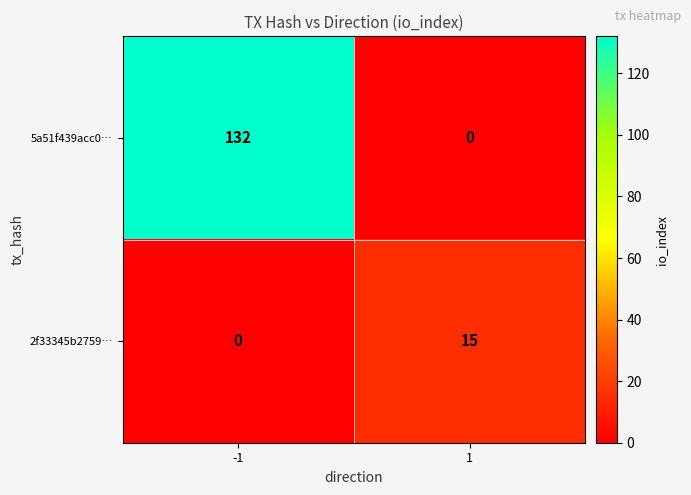

What is the sum of all 2f33345b2759… values?

15